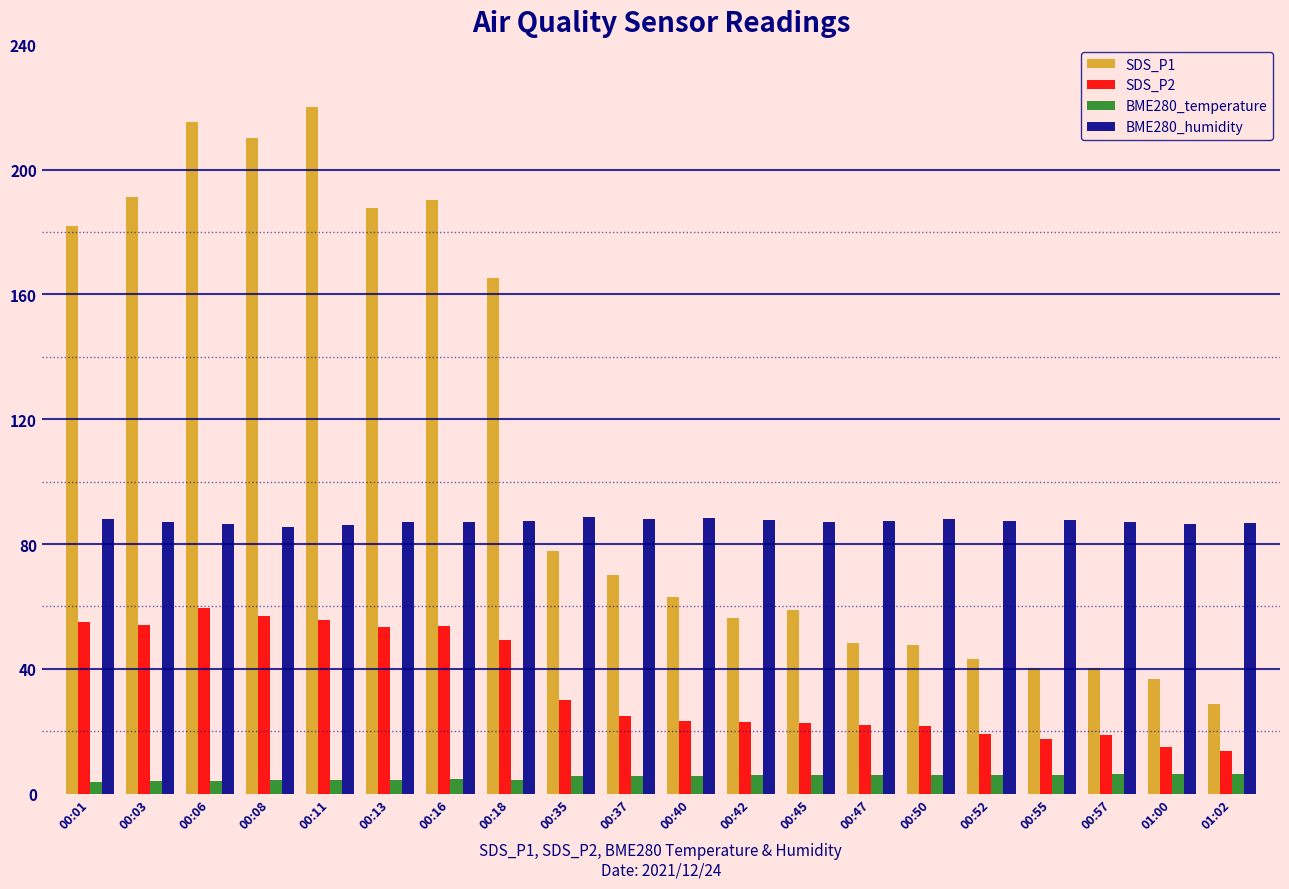

What is the total value across all series at 00:01?

328.5